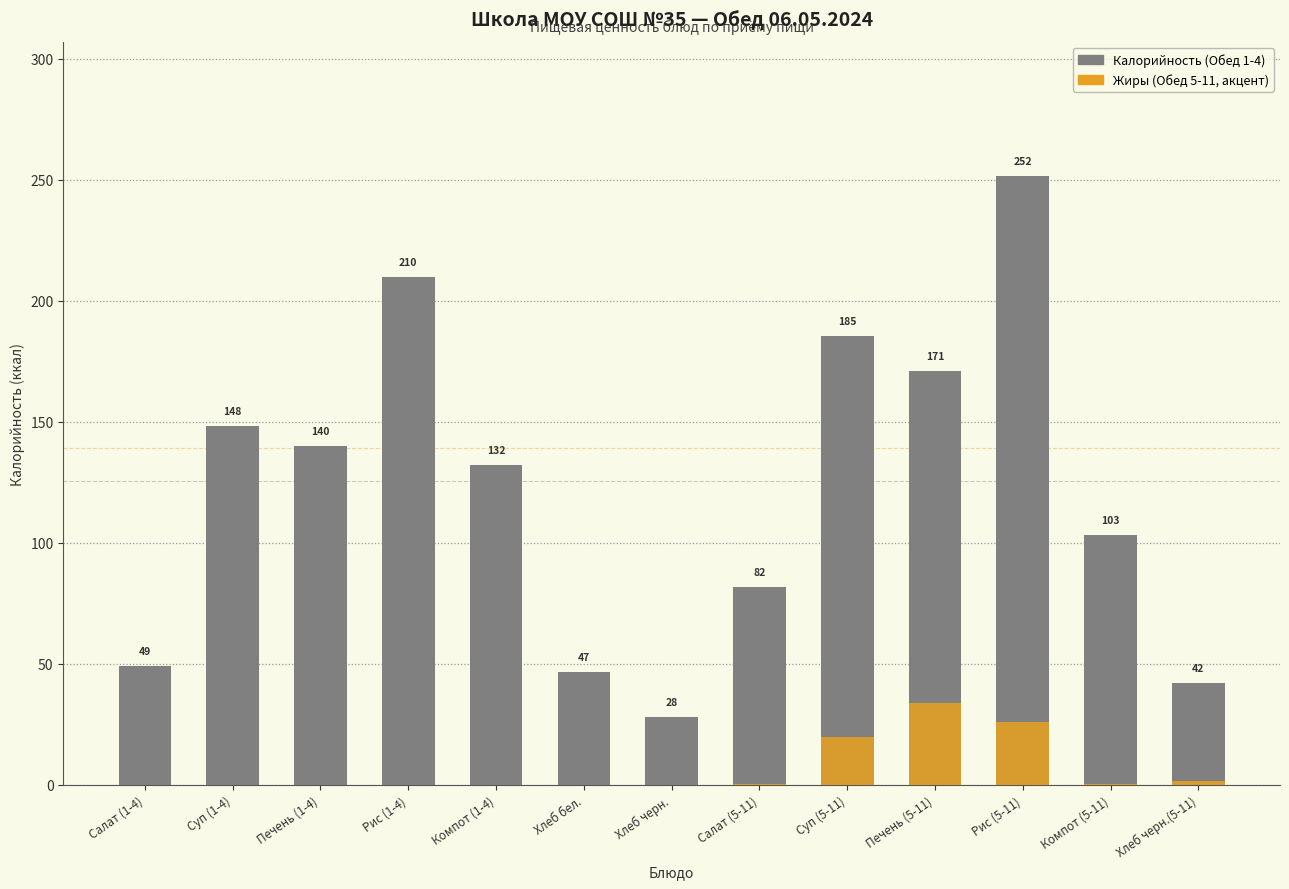

How many data points are less than 132?

6